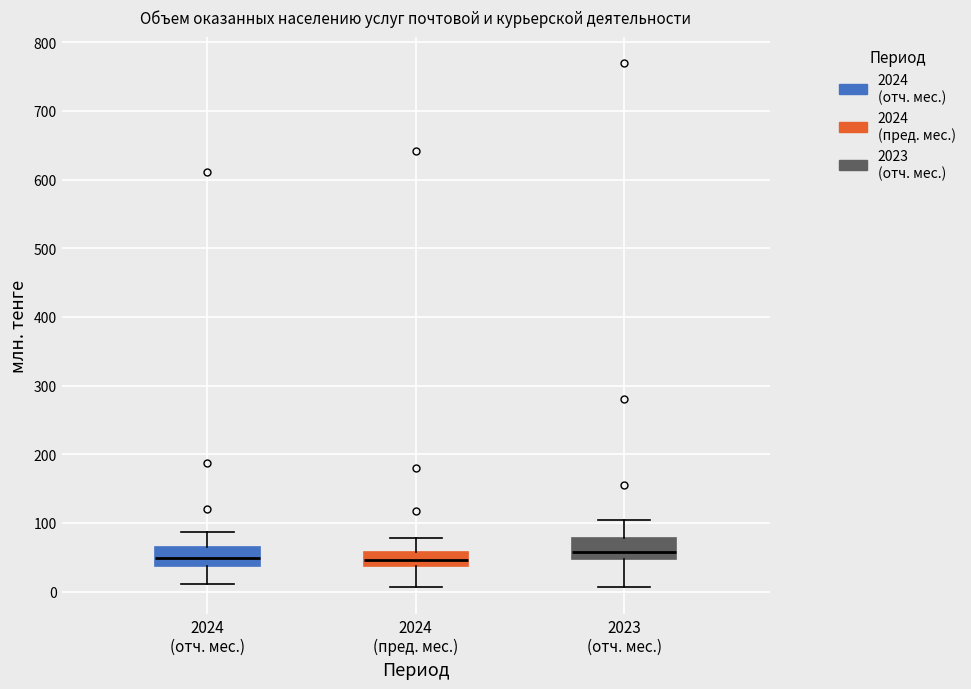

Where is the lower edge of the box for 2024 (отч. мес.) on the y-axis? The values are not printed on the chart, so give them approximately, as read against the axis.

40